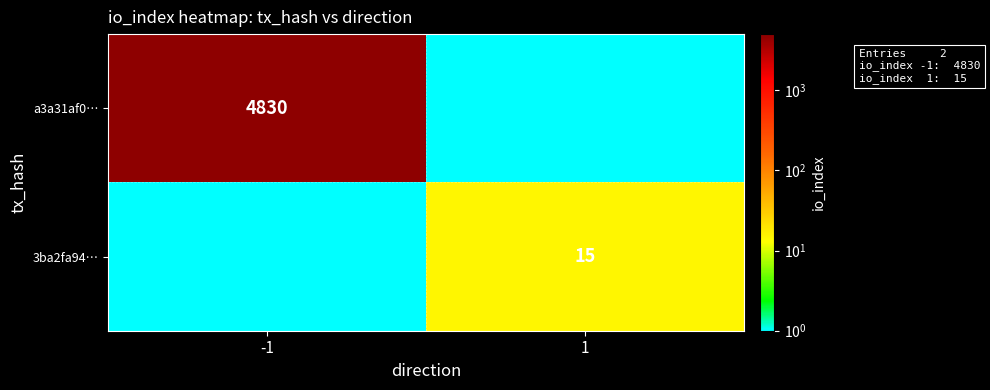

True or false: 3ba2fa94… has a value of 19.6 at 1.

False